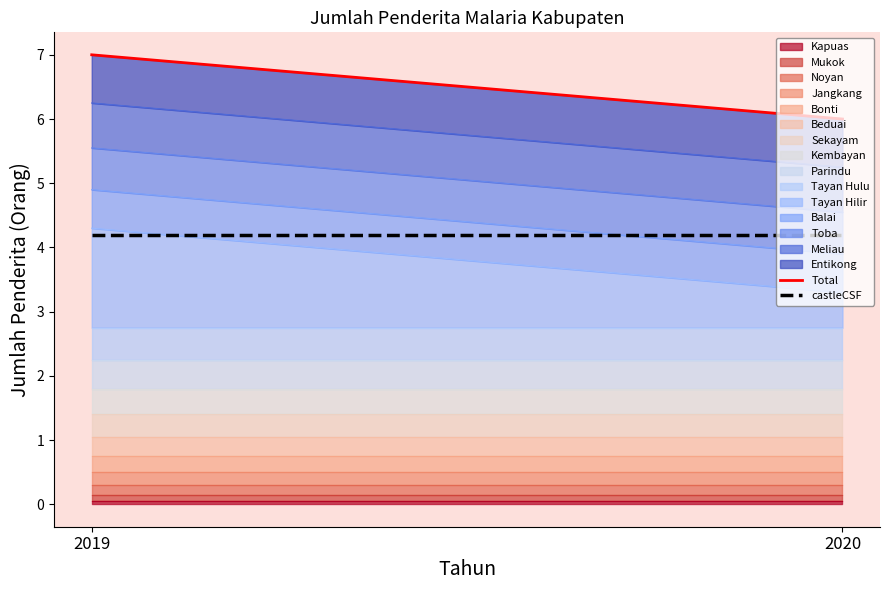

What is the highest value of the Total series?

7.0